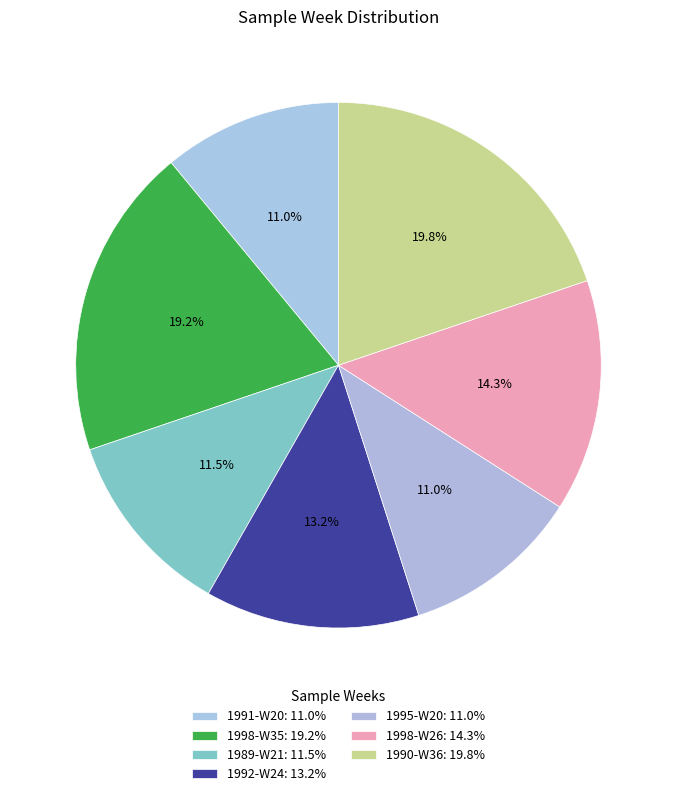

How many segments does this pie chart have?

7